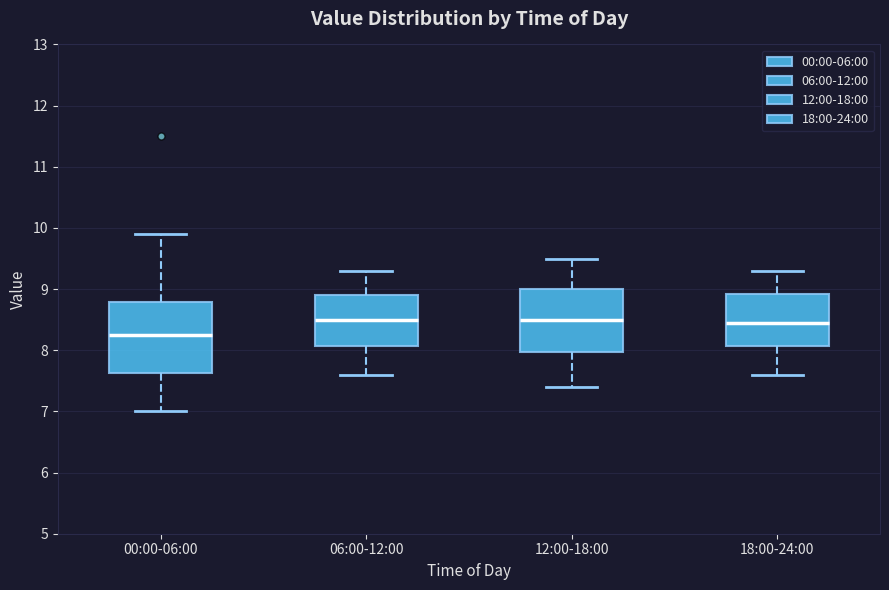

Where does the upper whisker of the box for 06:00-12:00 end on the y-axis? The values are not printed on the chart, so give them approximately, as read against the axis.

9.3